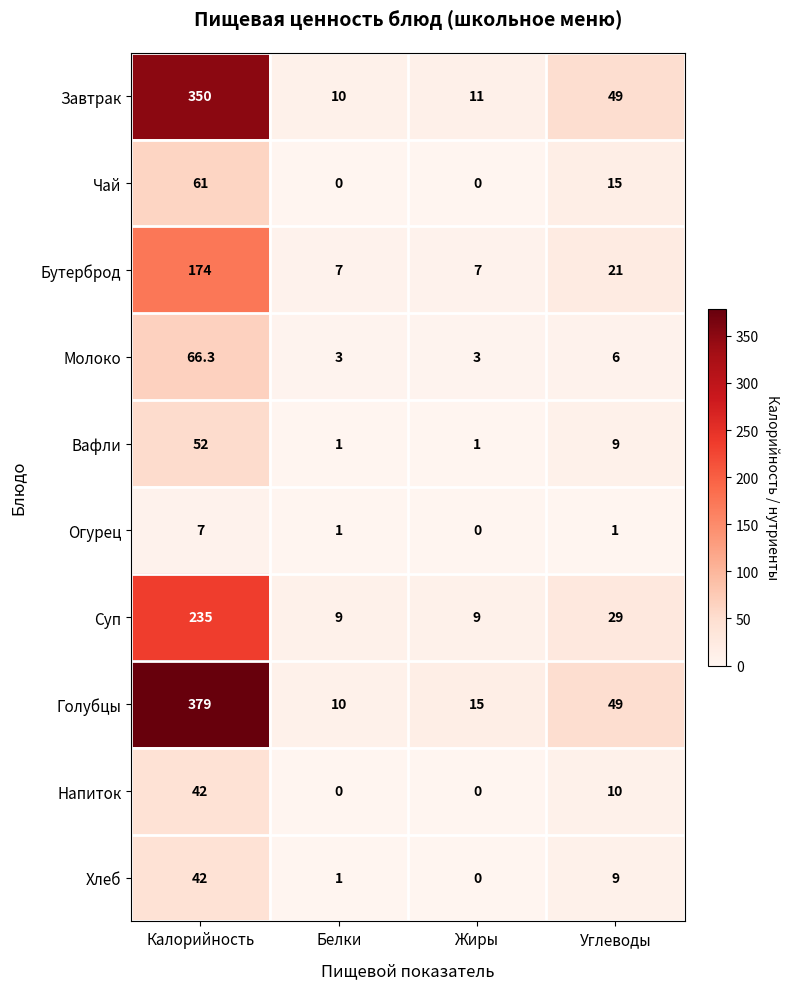

Which label corresponds to the largest value in the chart?

Калорийность